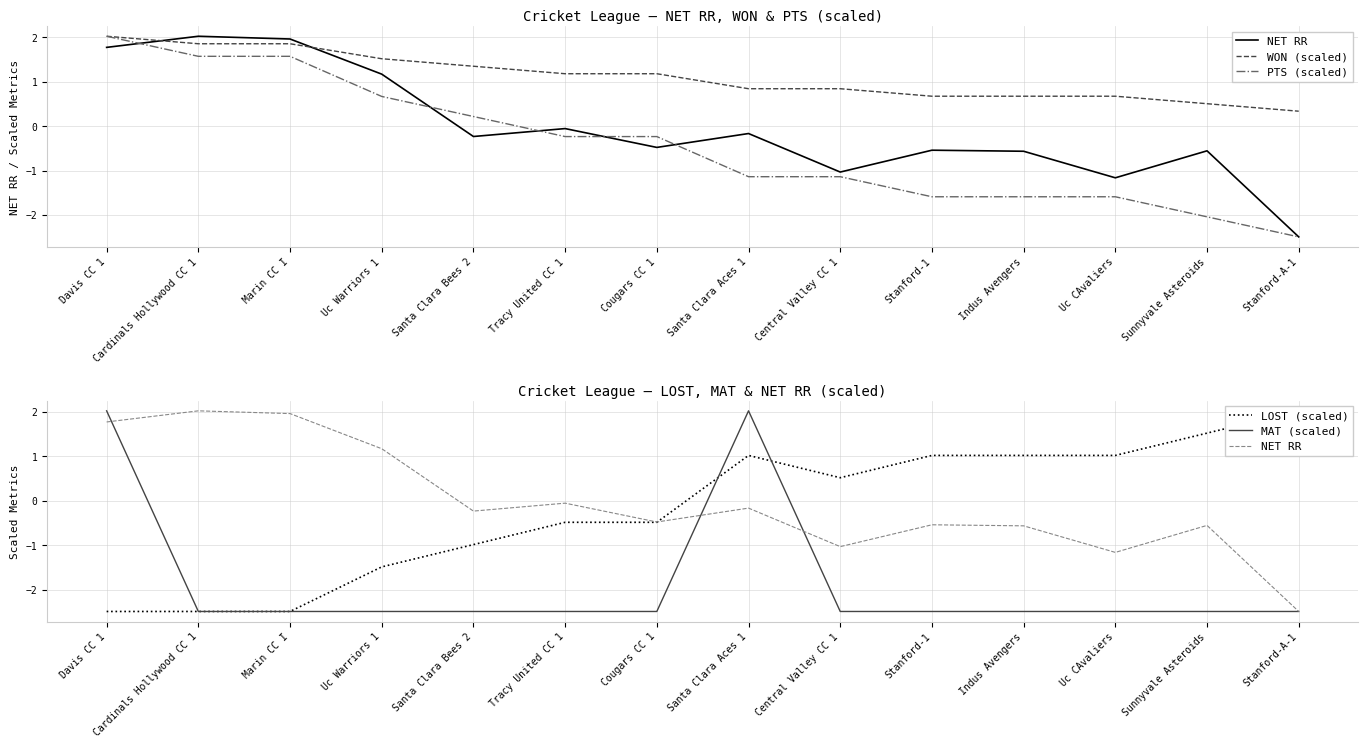

How many values in MAT (scaled) are above zero?

2